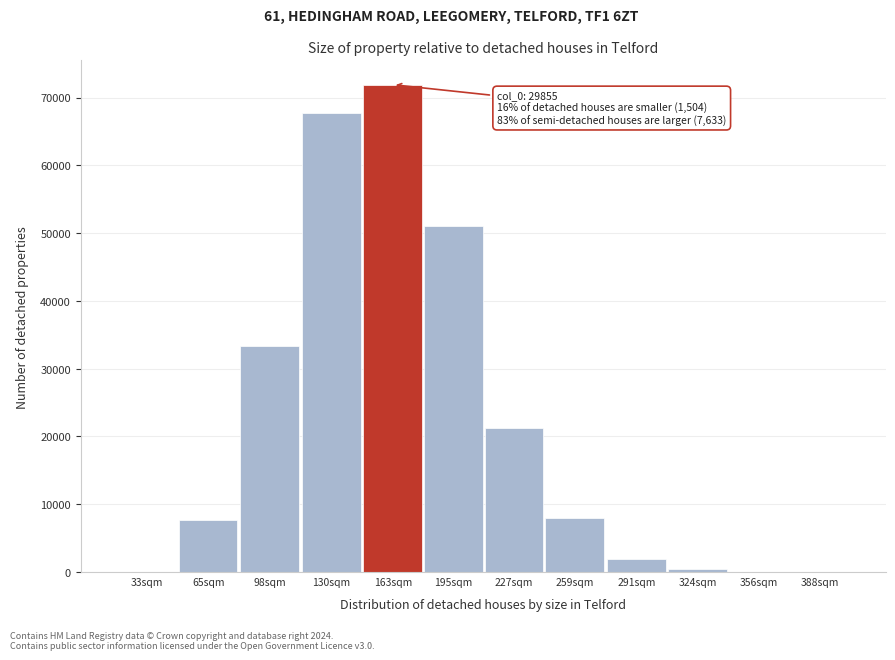

Approximately how many times larger is the value at 130sqm compared to 163sqm?

0.9